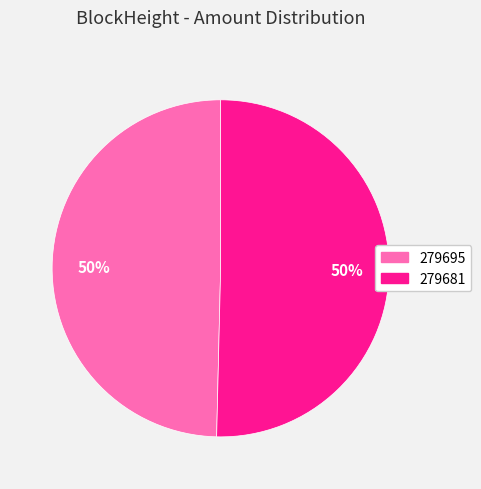

Which slice represents more than half of the pie?

279681